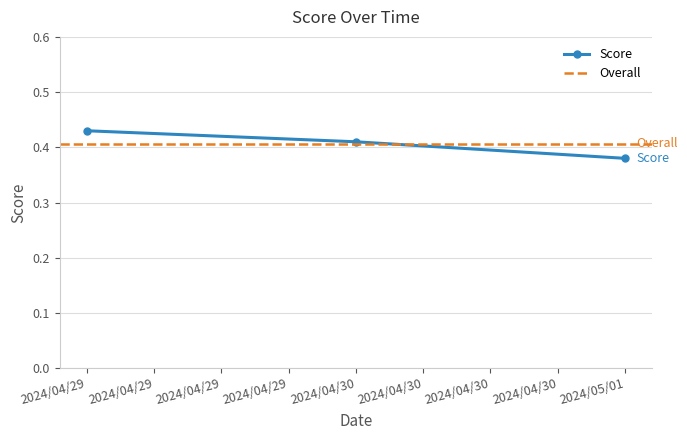

Rank the categories by Score value from highest to lowest.

2024/04/29, 2024/04/30, 2024/05/01